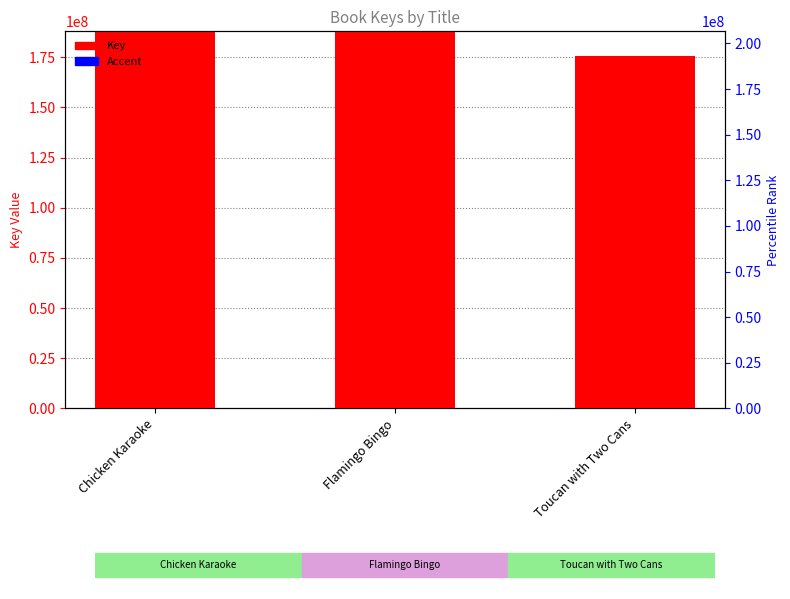

How many data points in Key are less than 187851651?

1